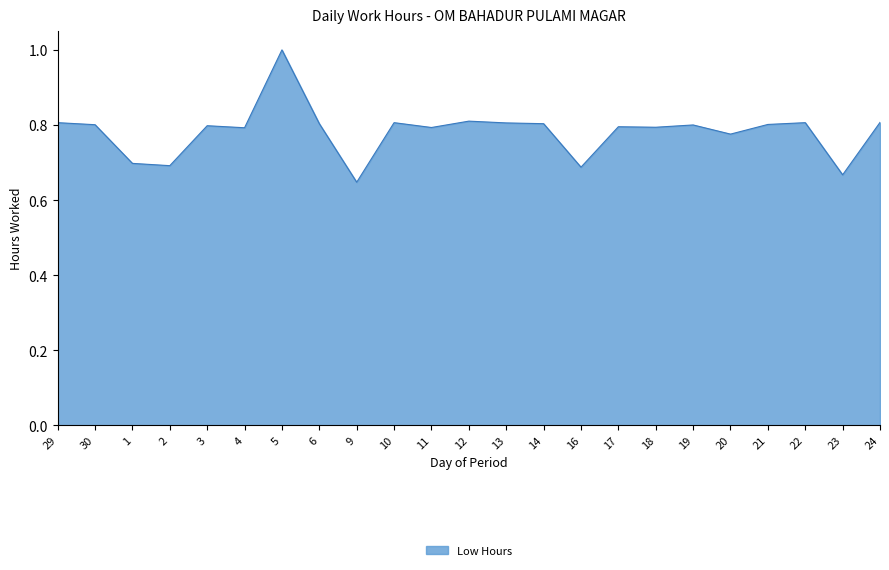

What position from the right is 9?

15